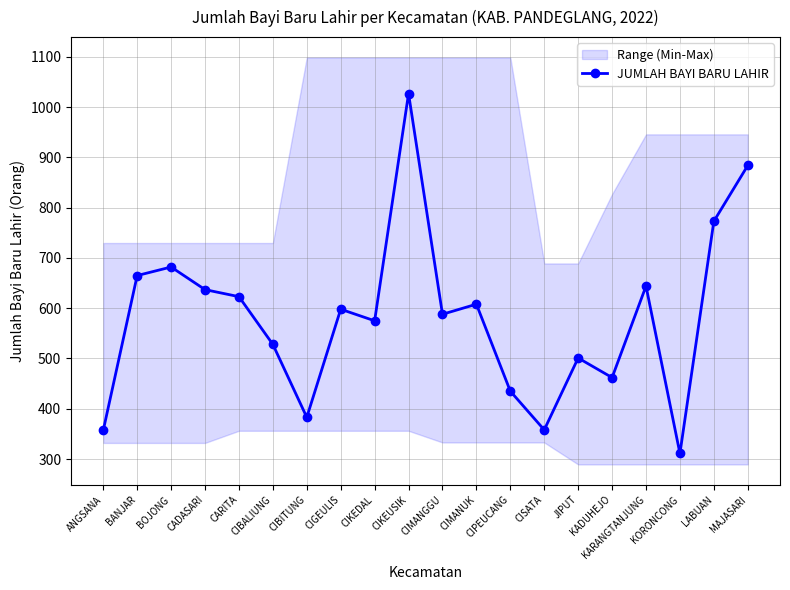

Rank the categories by value from lowest to highest.

KORONCONG, ANGSANA, CISATA, CIBITUNG, CIPEUCANG, KADUHEJO, JIPUT, CIBALIUNG, CIKEDAL, CIMANGGU, CIGEULIS, CIMANUK, CARITA, CADASARI, KARANGTANJUNG, BANJAR, BOJONG, LABUAN, MAJASARI, CIKEUSIK